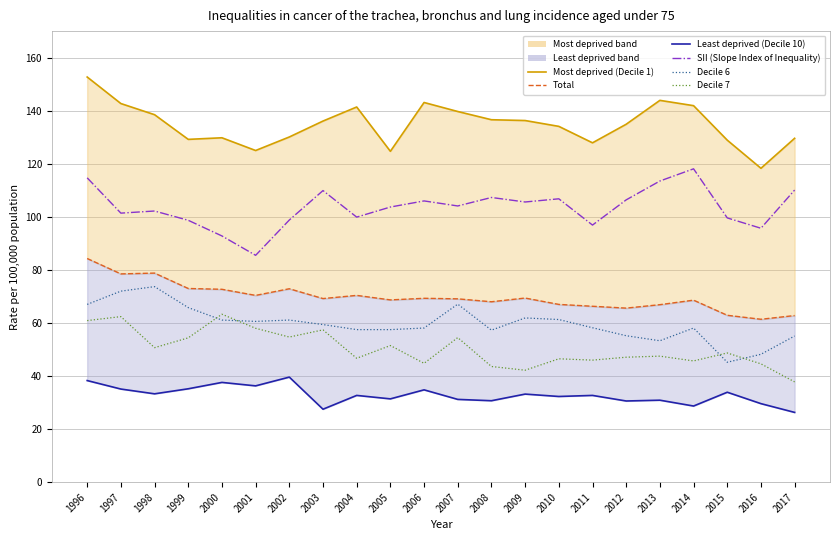

What is the approximate value of Decile 6 at 1999?

65.8